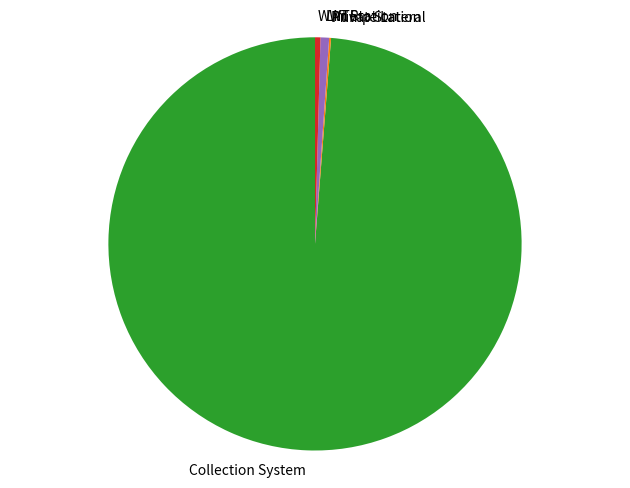

What is the largest slice in the pie chart?

Collection System